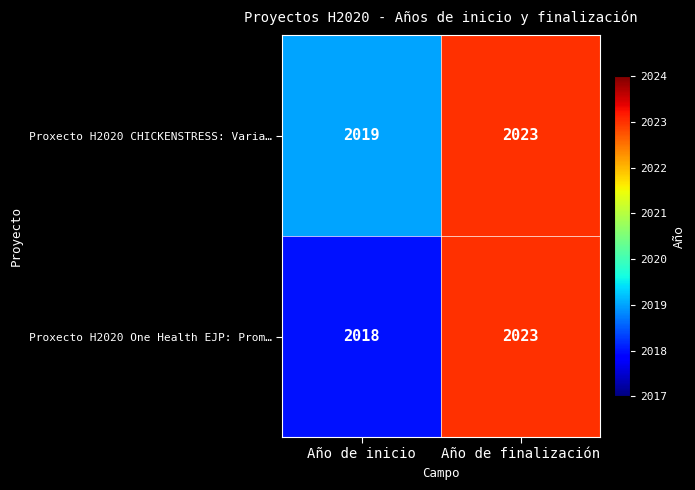

What is the greatest value displayed?

2023